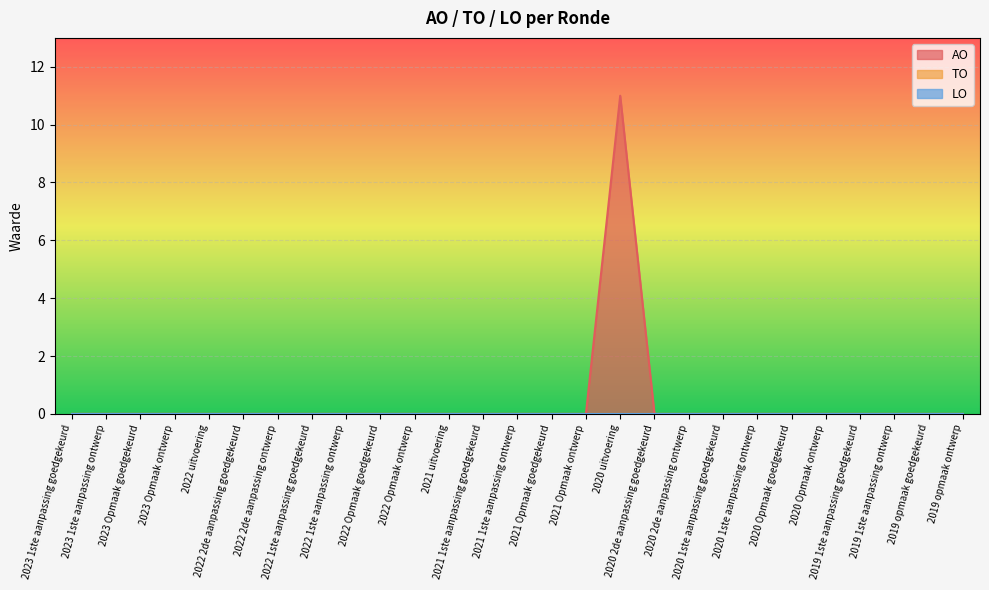

What are all the series names shown in the legend?

AO, TO, LO